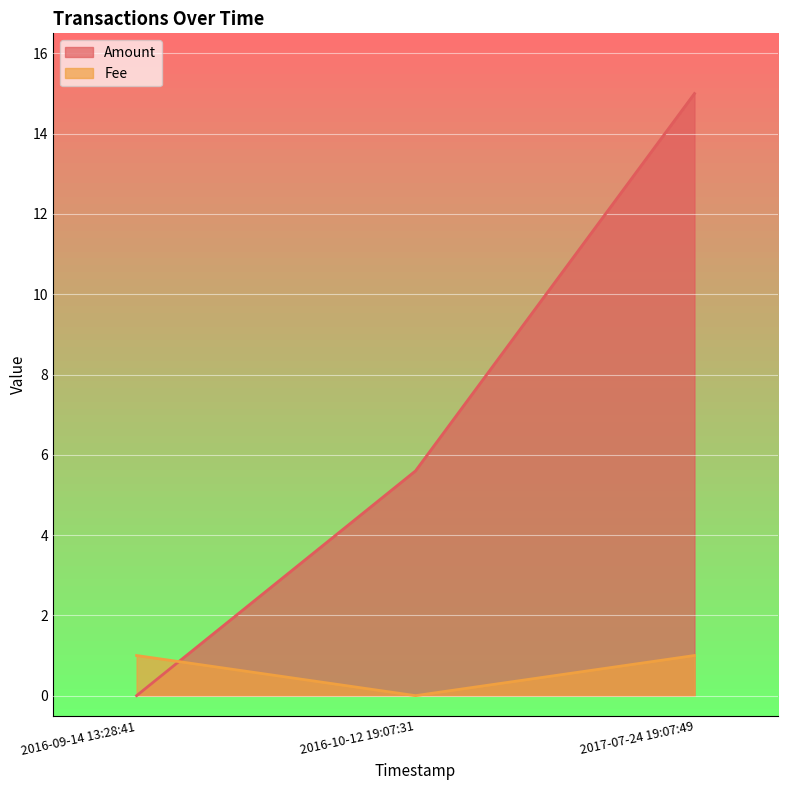

What is the spread (max minus min) of values at 2016-09-14 13:28:41?

1.0